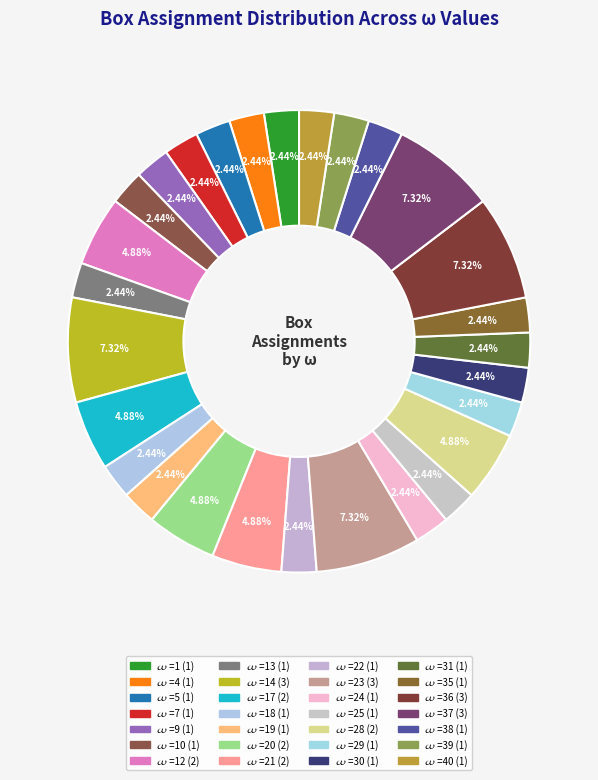

Does any single category account for the majority?

No